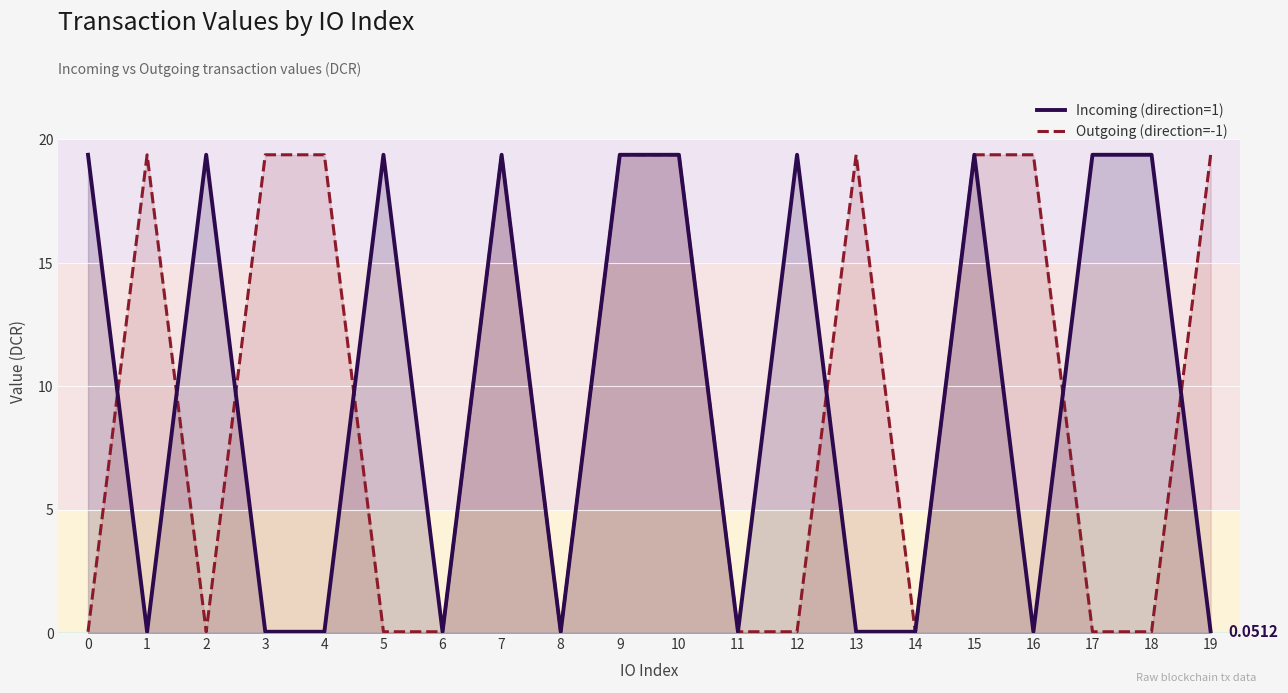

Reading right to left, extract all data points from this chart.

Incoming (direction=1): 19=0.1	18=19.4	17=19.4	16=0.1	15=19.4	14=0.1	13=0.1	12=19.4	11=0.1	10=19.4	9=19.4	8=0.1	7=19.4	6=0.1	5=19.4	4=0.1	3=0.1	2=19.4	1=0.1	0=19.4
Outgoing (direction=-1): 19=19.4	18=0.1	17=0.1	16=19.4	15=19.4	14=0.1	13=19.4	12=0.1	11=0.1	10=19.4	9=19.4	8=0.1	7=19.4	6=0.1	5=0.1	4=19.4	3=19.4	2=0.1	1=19.4	0=0.1